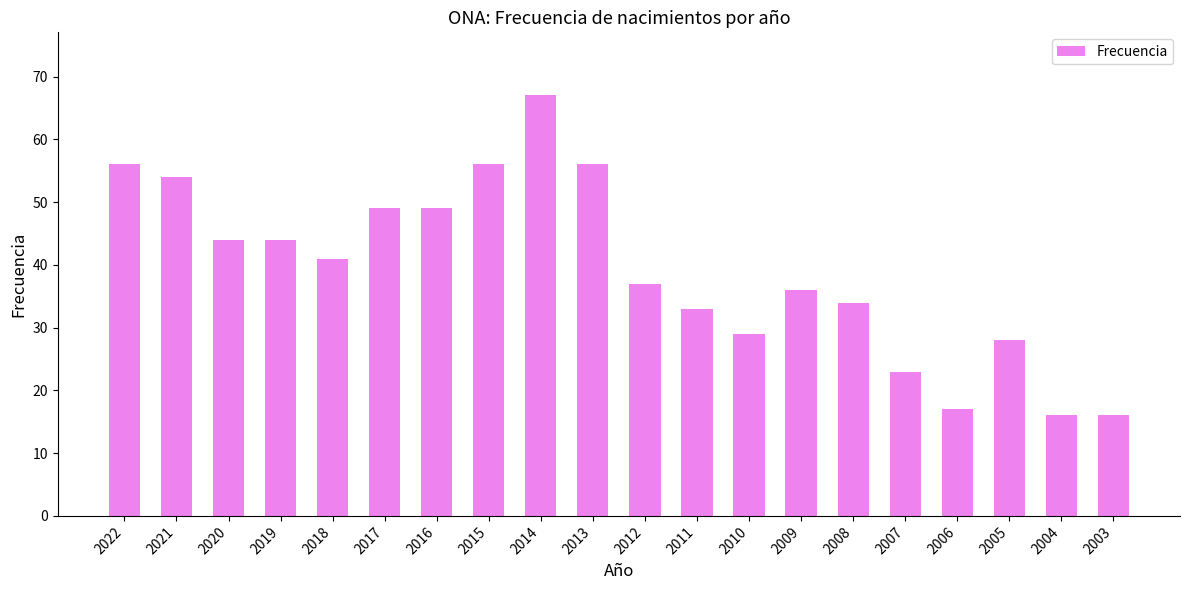

The chart shows a value of 33 at 2011. True or false?

True